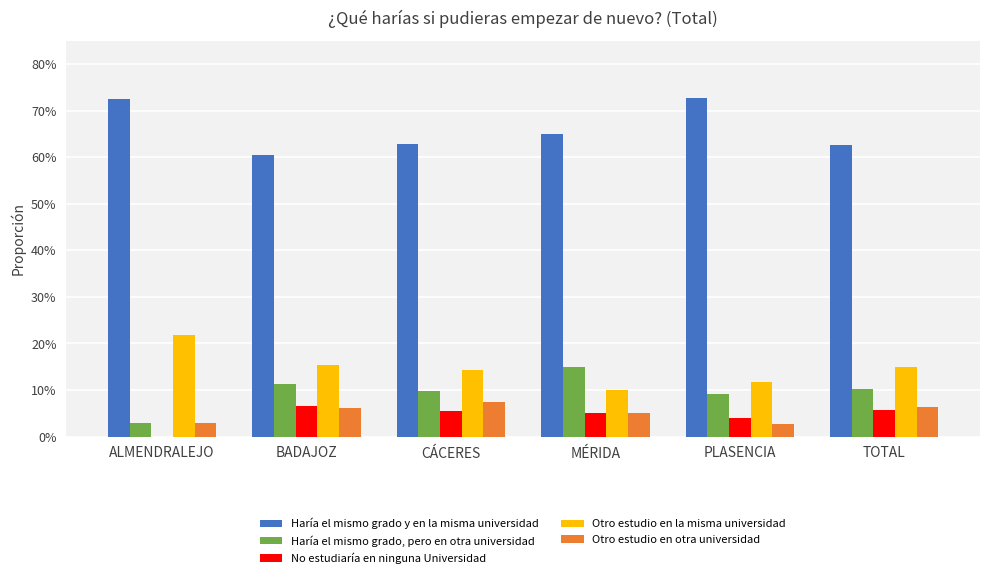

What is the difference between the maximum and second lowest values in the Otro estudio en la misma universidad series?

0.1